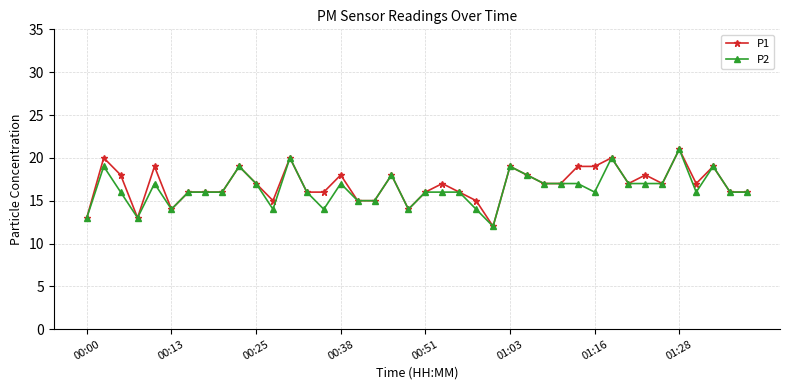

What is the value of the P2 point at the 24th from the left?

14